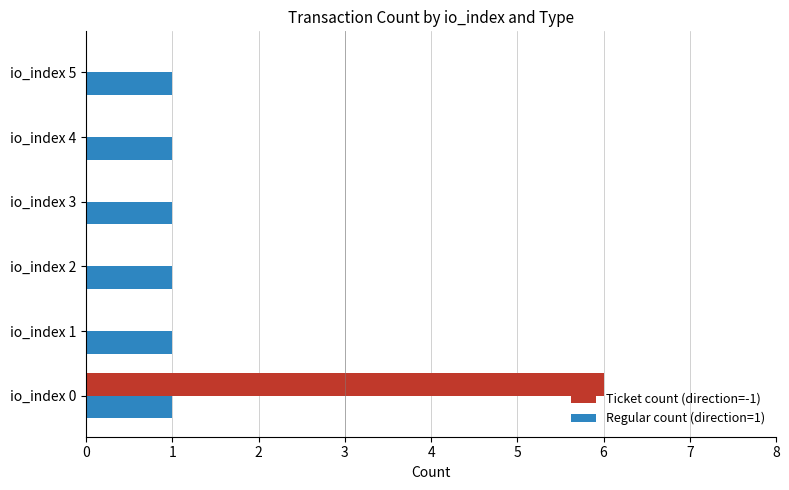

At which category is the sum across all series the highest?

io_index 0